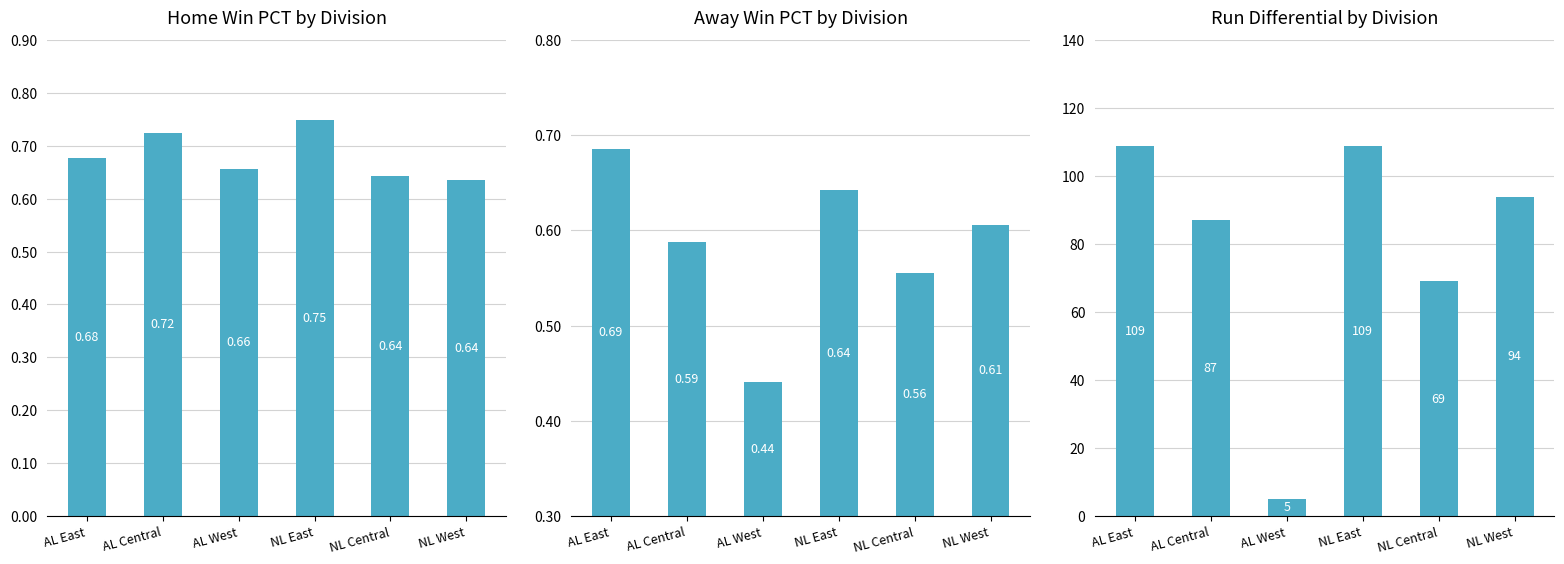

At AL Central, list the series in order from largest to smallest.

Run Differential, Home PCT, Away PCT